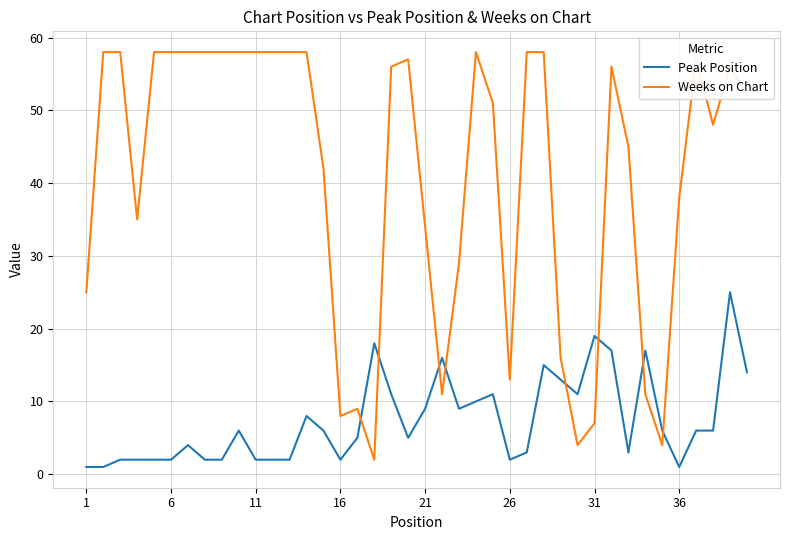

Which series has the largest total across all categories?

Weeks on Chart